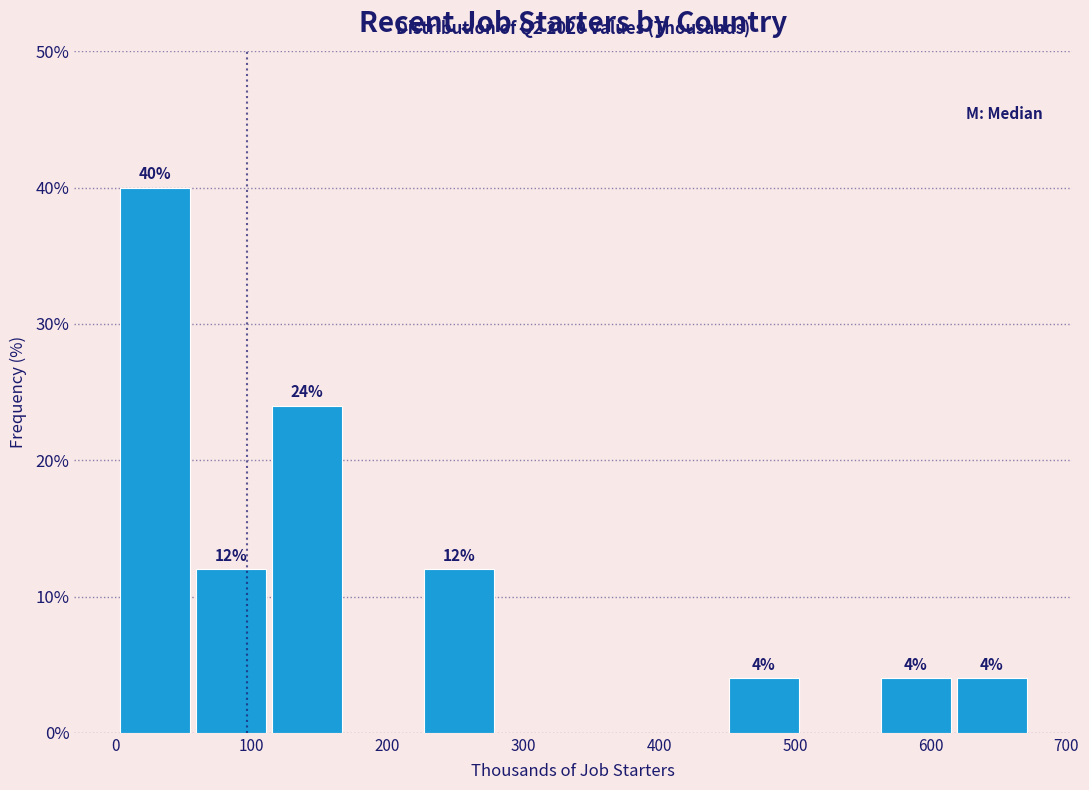

Over which range of the x-axis is the bar tallest?

0 to 60